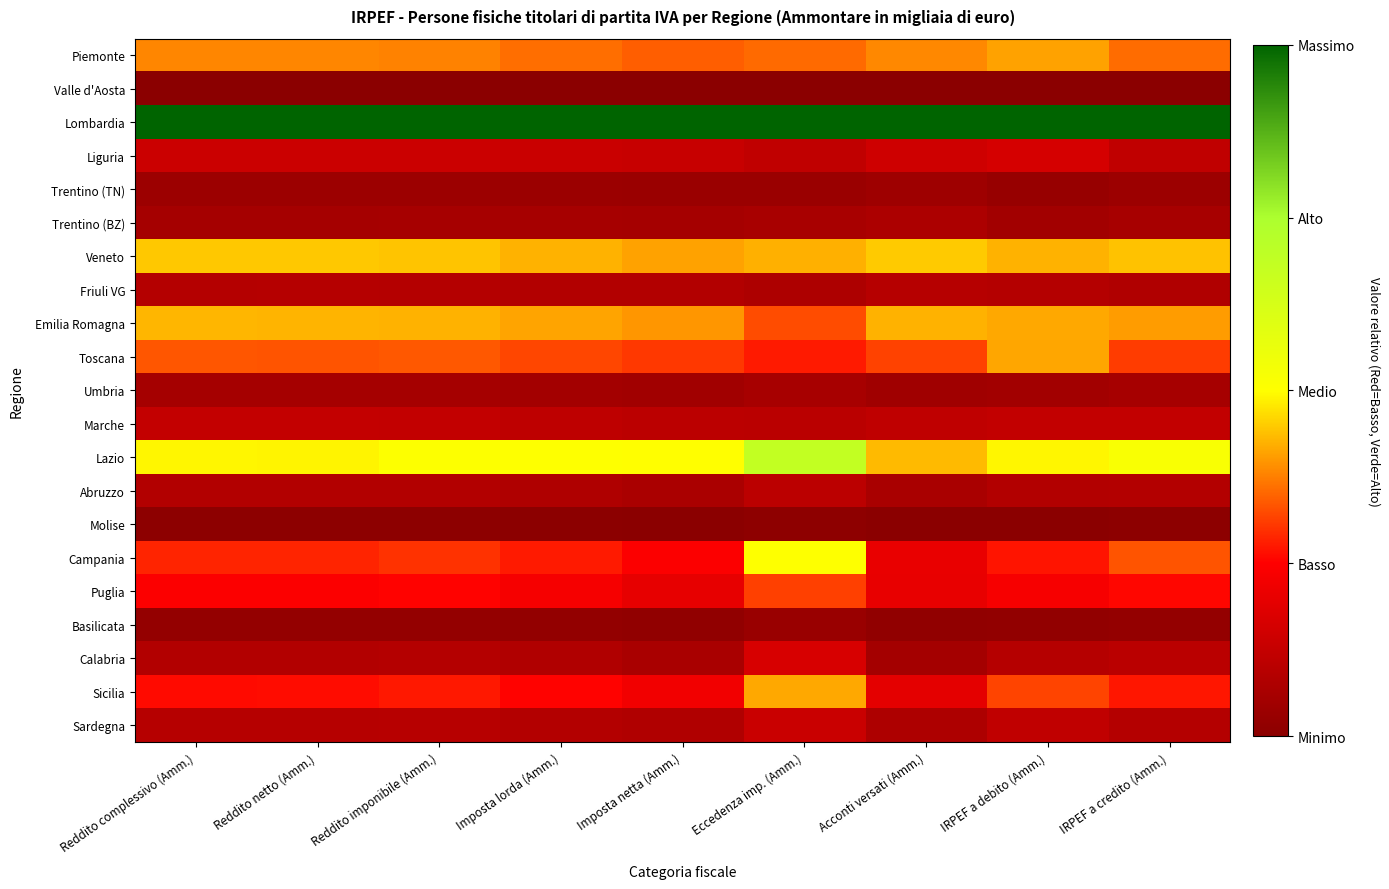

Which series has the largest total across all categories?

Lombardia